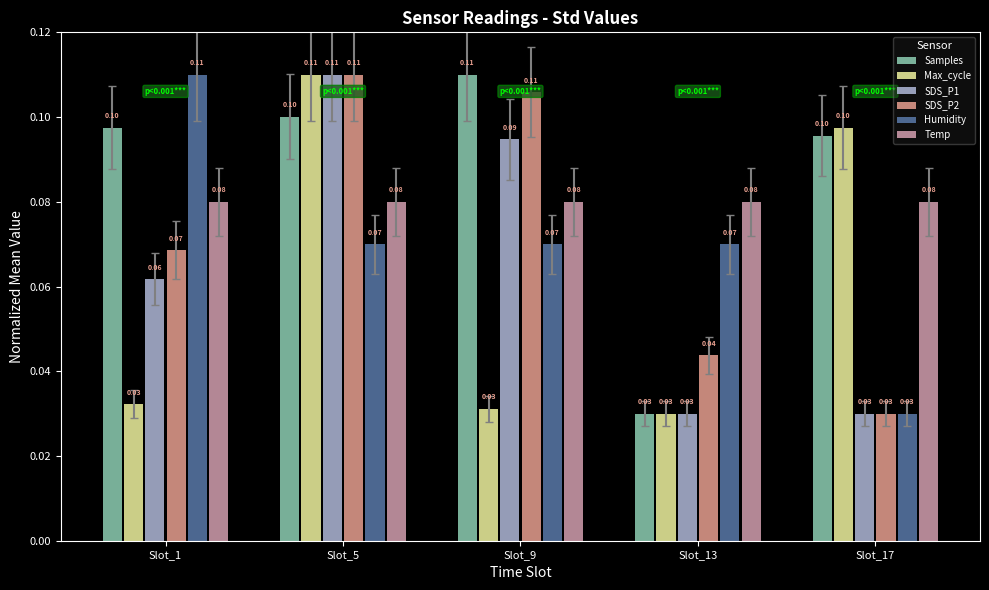

What is the difference between the second highest and minimum values in the SDS_P1 series?

0.1